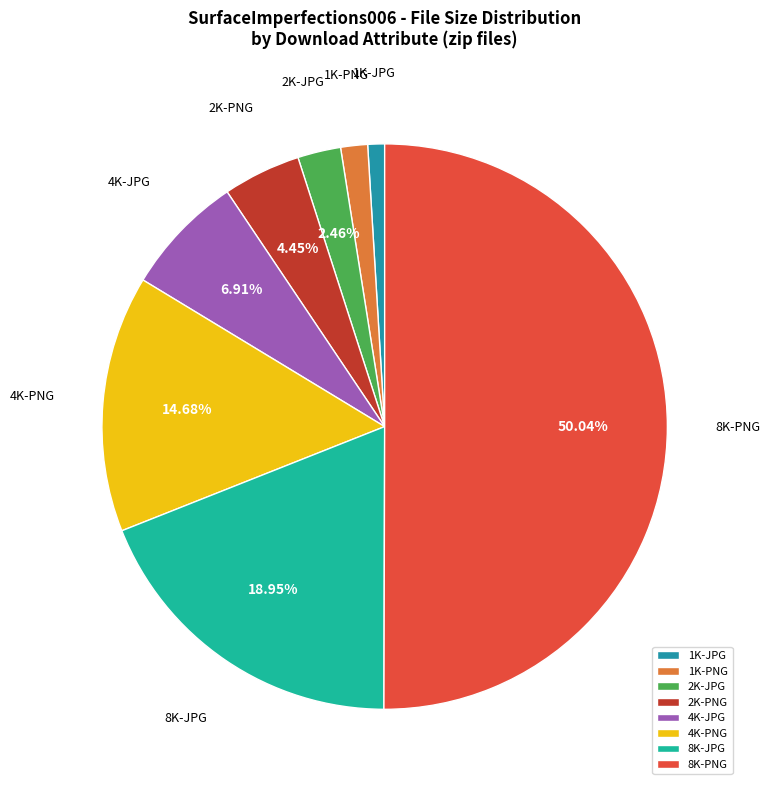

Count the number of slices in the pie.

8